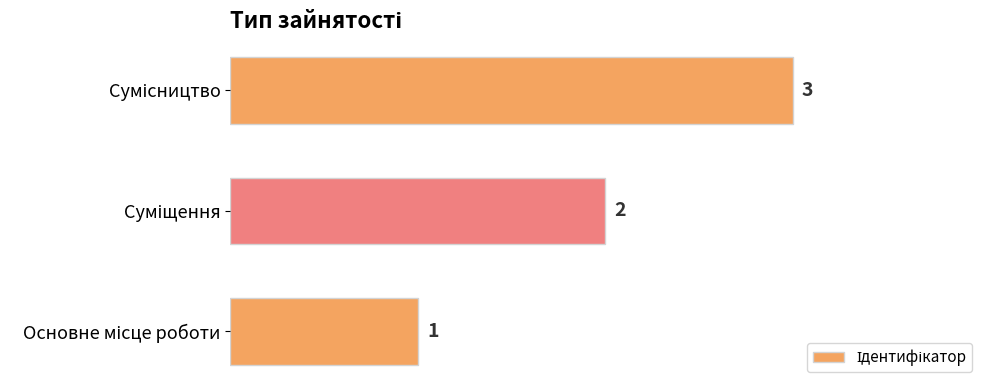

How many bars are there in total?

3